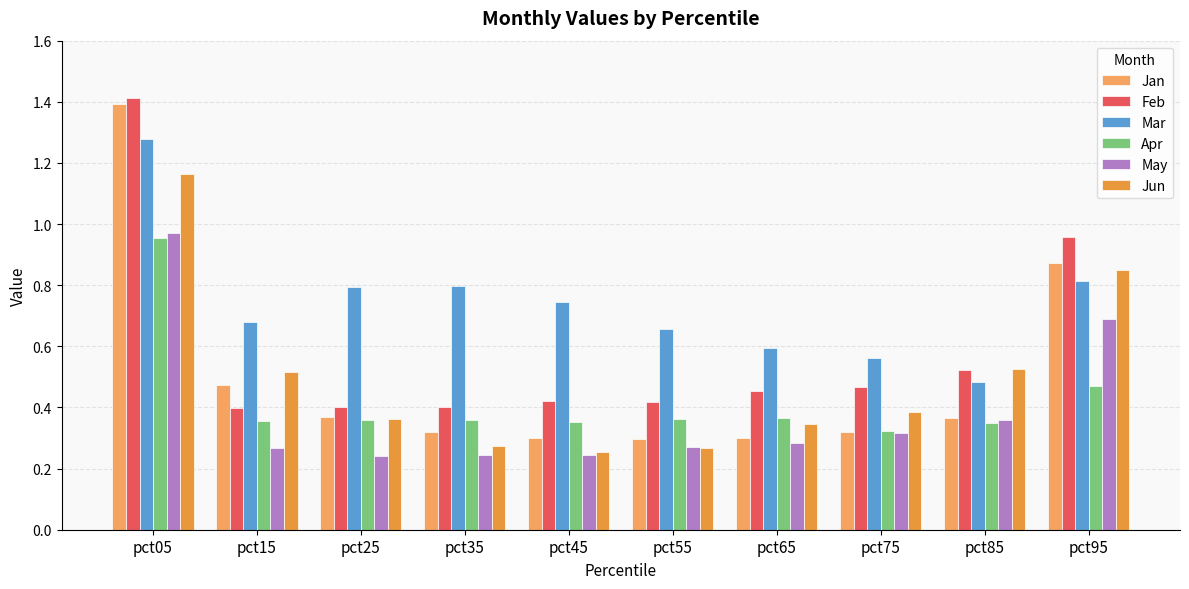

At which label does Feb reach its peak?

pct05